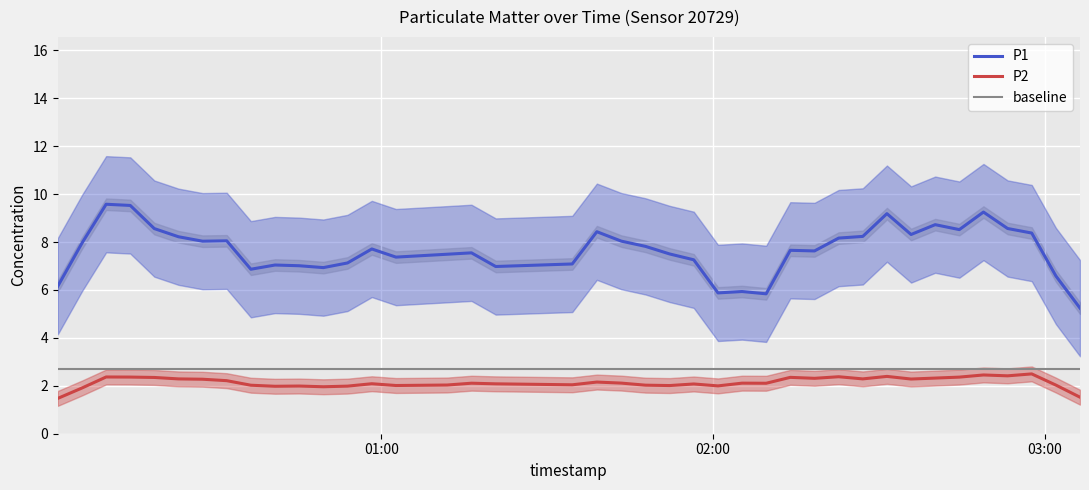

What is the lowest value of the baseline series?

2.7